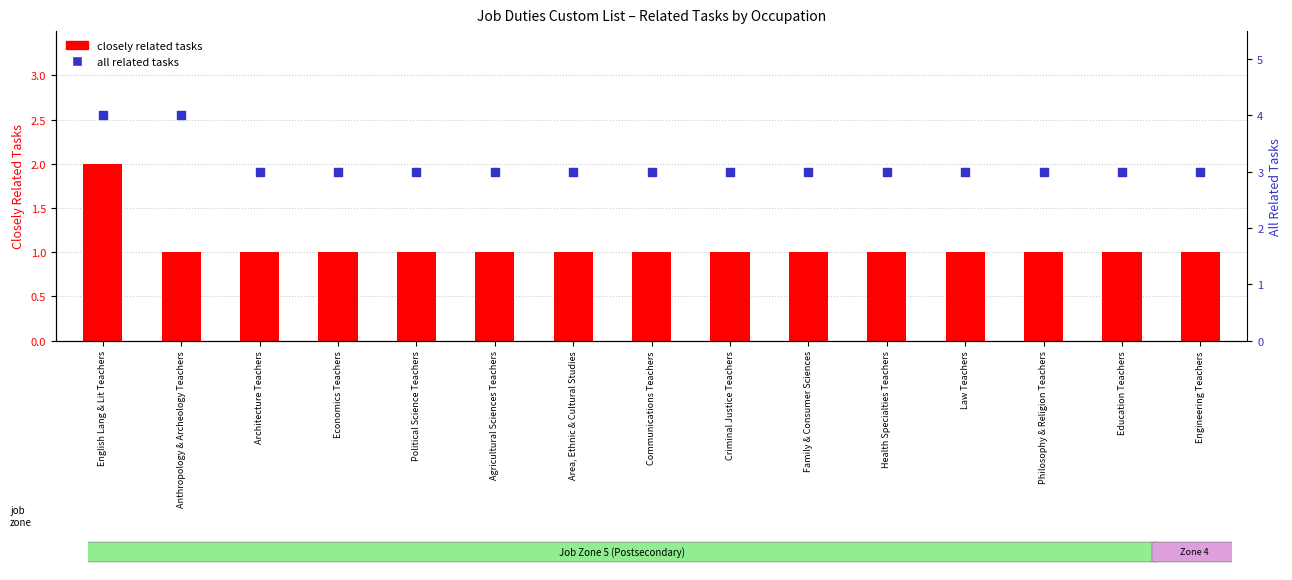

Which series has the largest total across all categories?

all related tasks